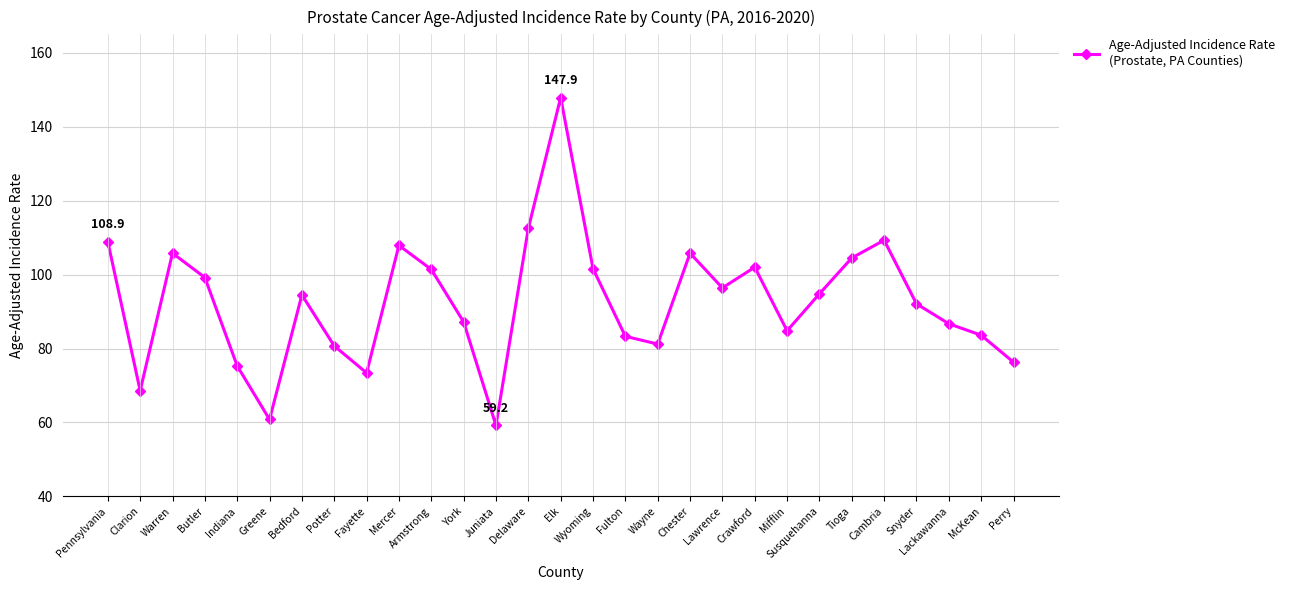

Is it true that the value at Fulton is 55.2?

False